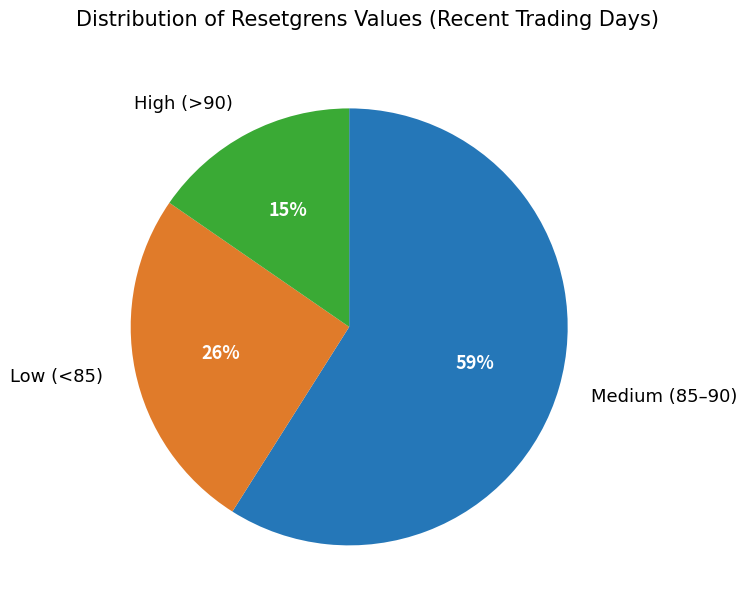

To the nearest percent, what is the difference between the largest and smallest slice percentages?

44%